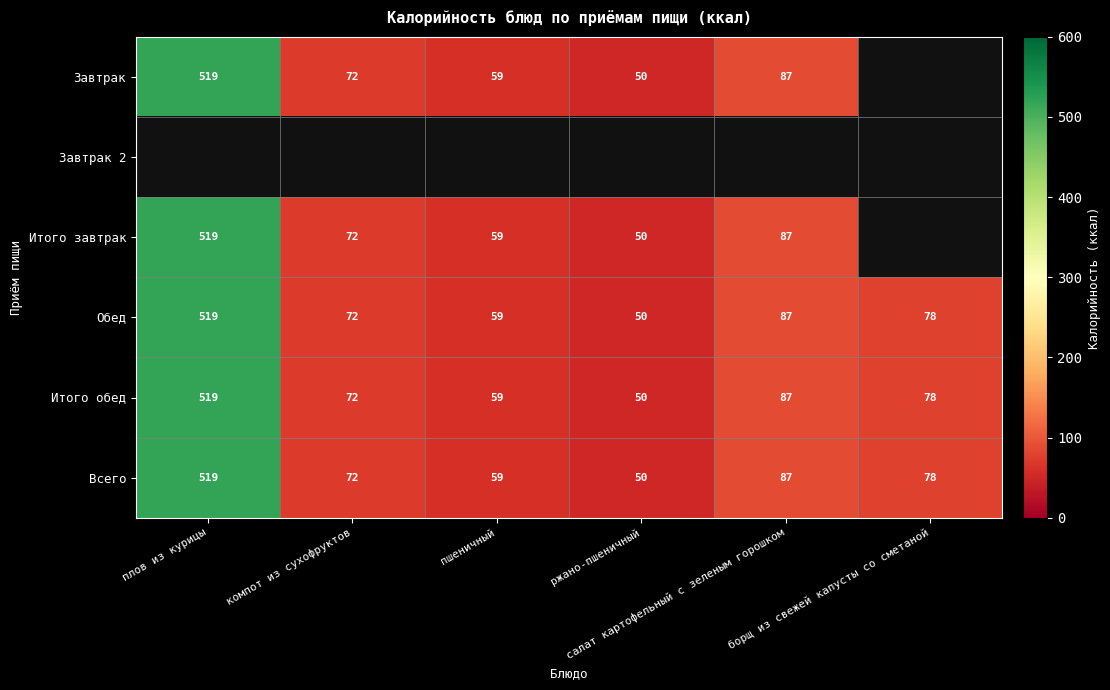

What is the sum of all Обед values?

865